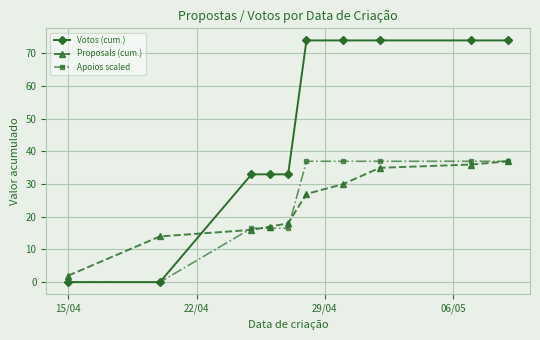

After their last crossing, which series has the higher values: Proposals (cum.) or Votos (cum.)?

Votos (cum.)